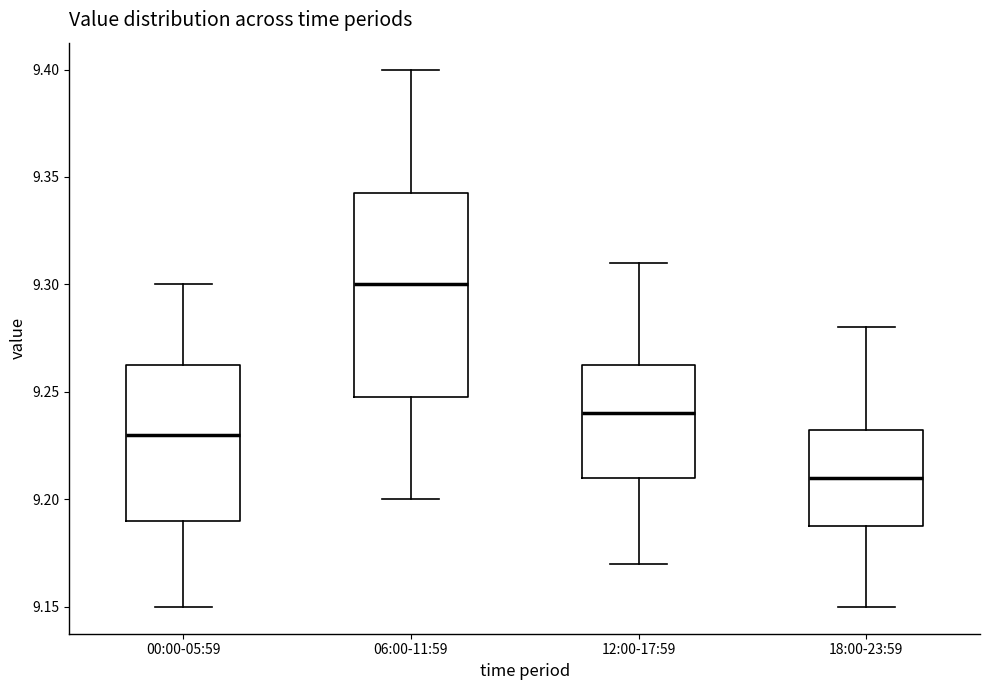

Where is the upper edge of the box for 00:00-05:59 on the y-axis? The values are not printed on the chart, so give them approximately, as read against the axis.

9.265